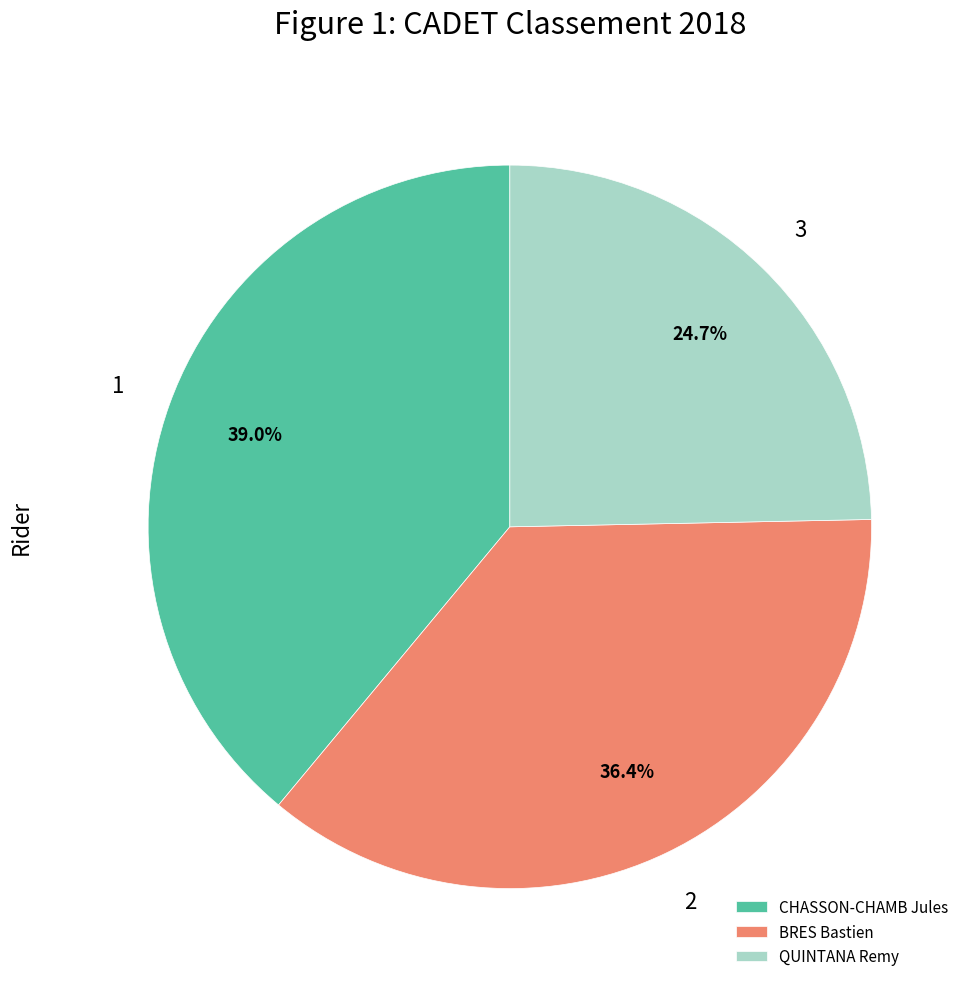

Count the number of slices in the pie.

3